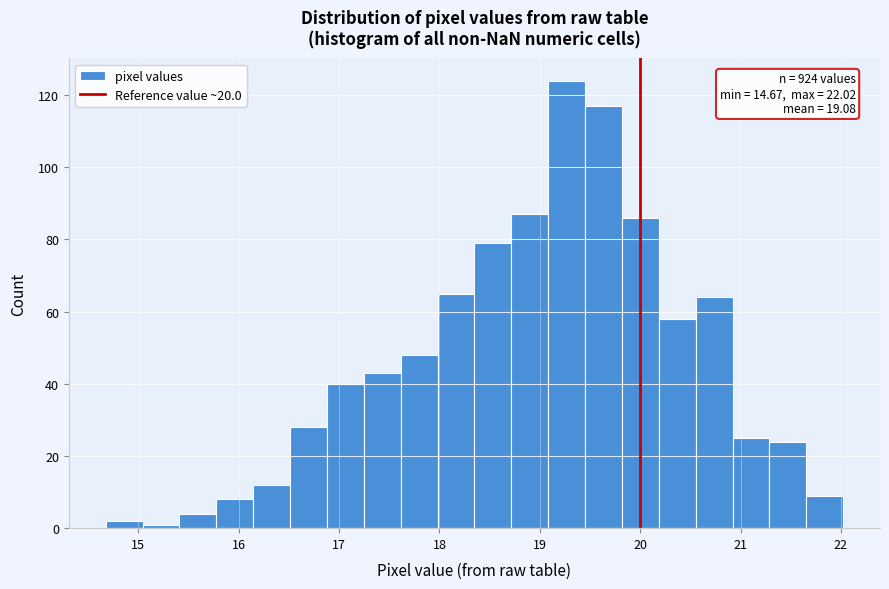

Read against the x-axis, roughly where is the centre of the tallest bar?

19.3